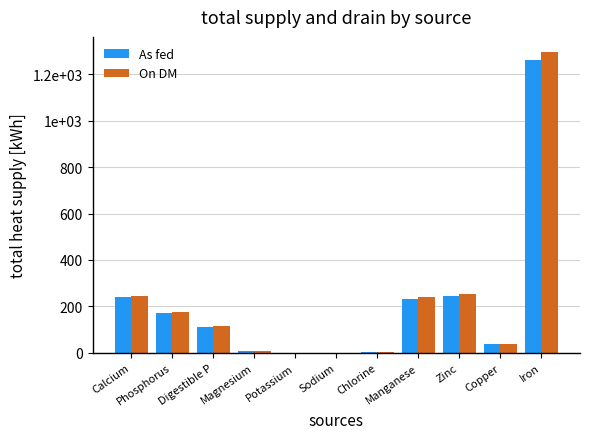

Rank the series by their average value, from highest to lowest.

On DM, As fed